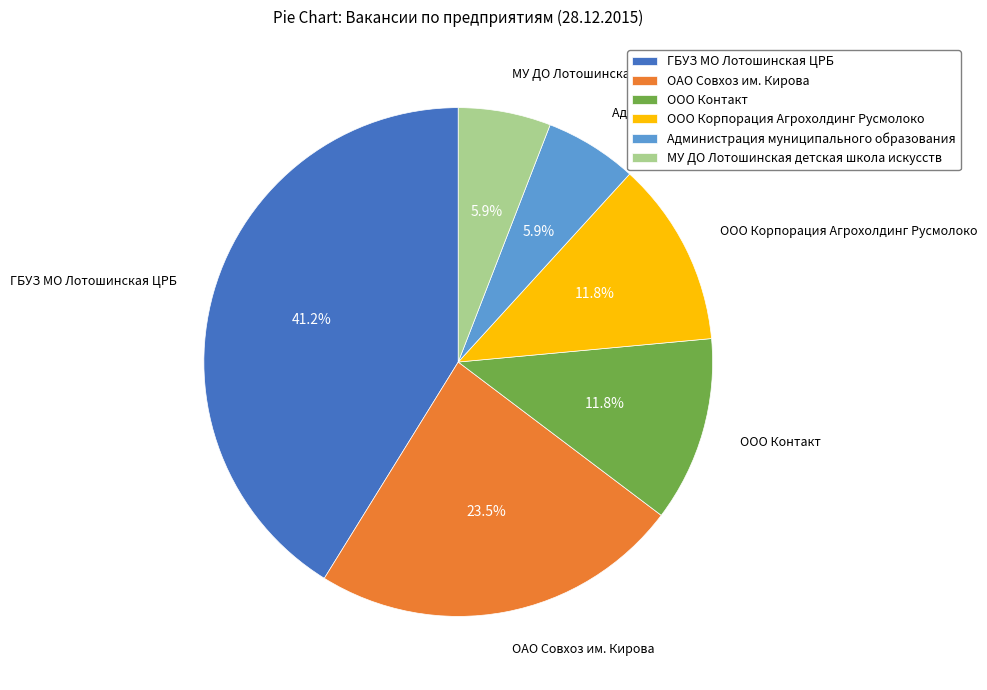

What is the ratio of the value at ООО Контакт to the value at ГБУЗ МО Лотошинская ЦРБ?

0.3